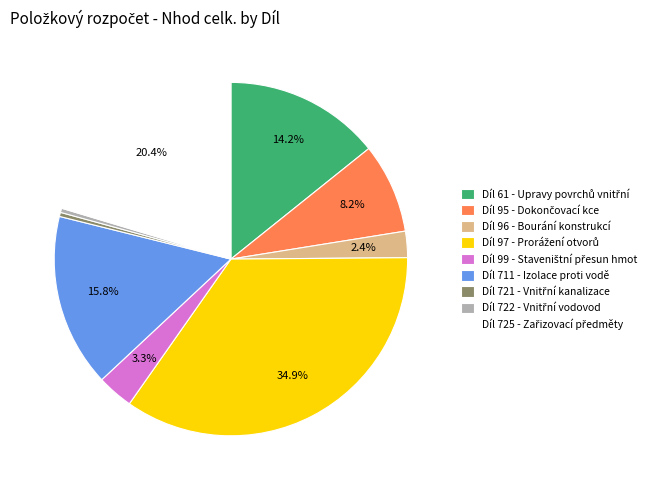

What percentage is NOT represented by Díl 711 - Izolace proti vodě?

84.2%